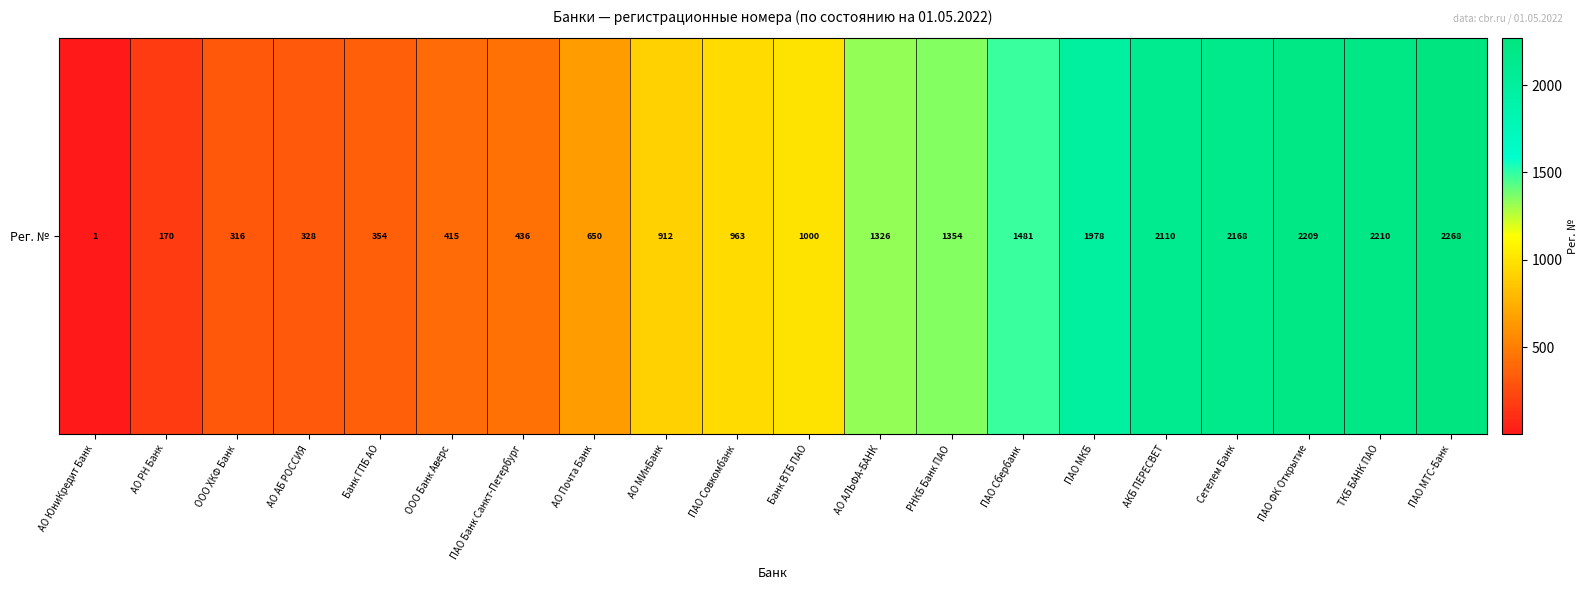

List the labels in order of value, smallest first.

АО ЮниКредит Банк, АО РН Банк, ООО ХКФ Банк, АО АБ РОССИЯ, Банк ГПБ АО, ООО Банк Аверс, ПАО Банк Санкт-Петербург, АО Почта Банк, АО МИнБанк, ПАО Совкомбанк, Банк ВТБ ПАО, АО АЛЬФА-БАНК, РНКБ Банк ПАО, ПАО Сбербанк, ПАО МКБ, АКБ ПЕРЕСВЕТ, Сетелем Банк, ПАО ФК Открытие, ТКБ БАНК ПАО, ПАО МТС-Банк